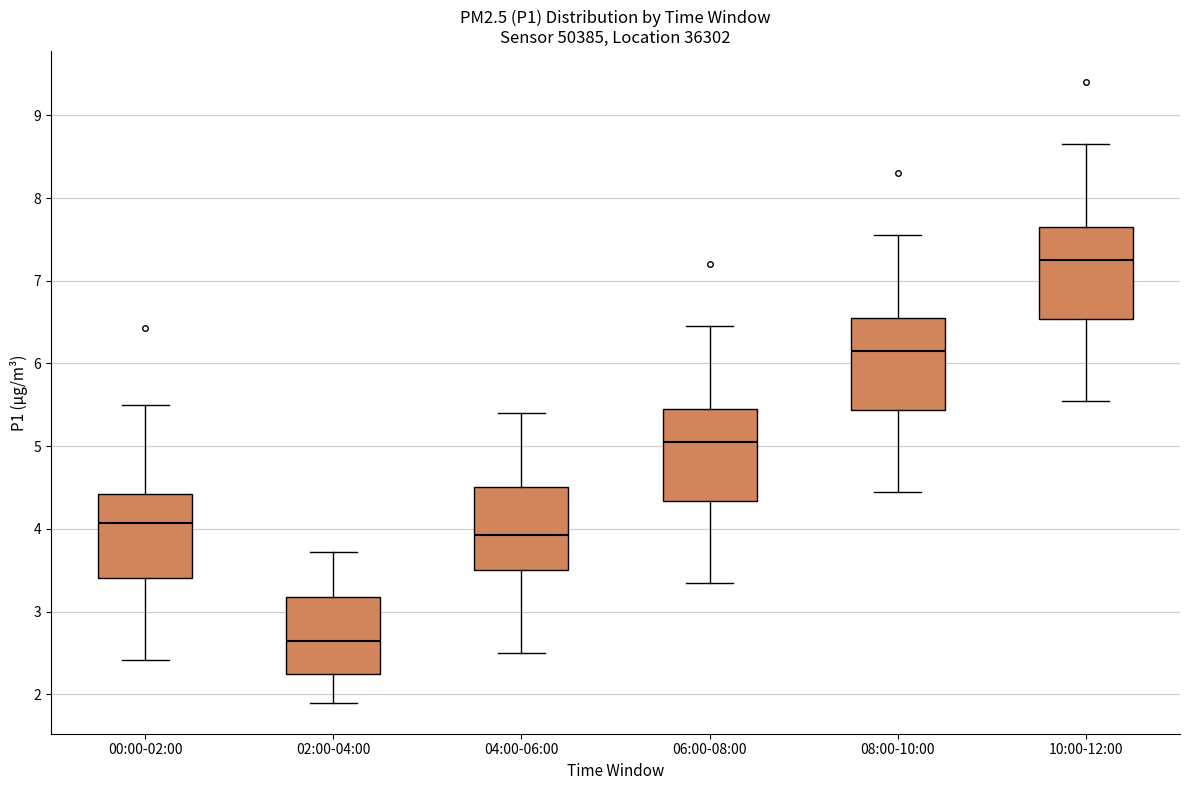

Where is the lower edge of the box for 08:00-10:00 on the y-axis? The values are not printed on the chart, so give them approximately, as read against the axis.

5.4